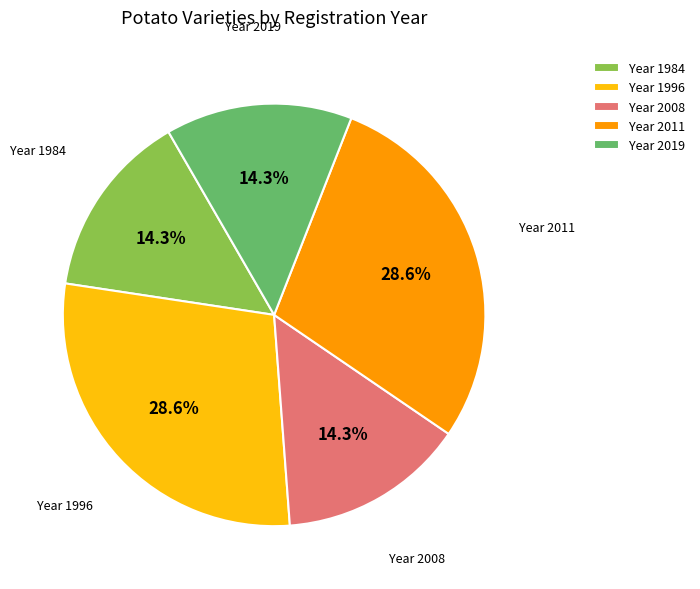

Between Year 1984 and Year 1996, which is larger?

Year 1996